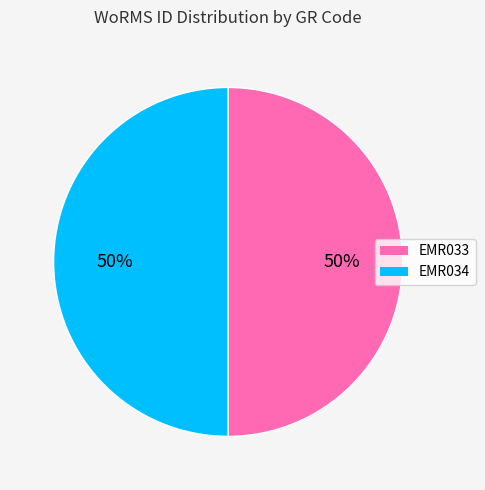

Approximately how many times larger is the value at EMR034 compared to EMR033?

1.0